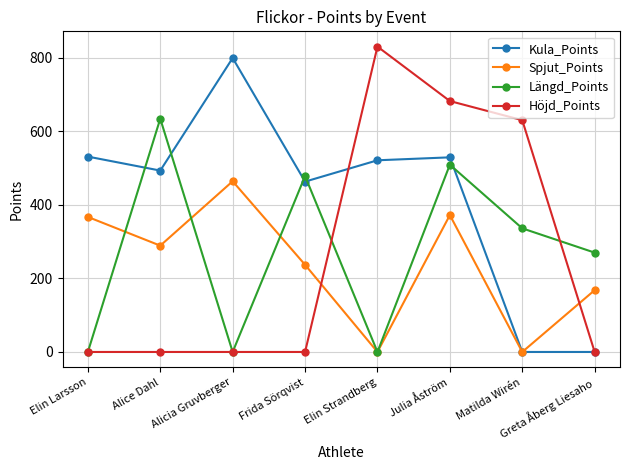

Is the value of Kula_Points at Frida Sörqvist greater than the value of Spjut_Points at Frida Sörqvist?

Yes